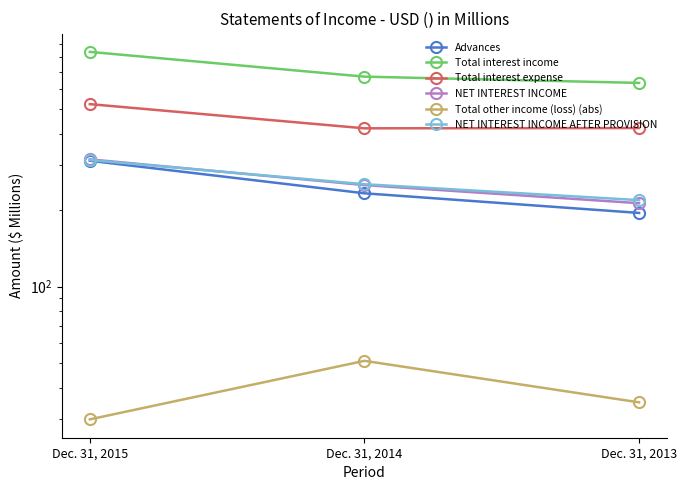

Between Dec. 31, 2013 and Dec. 31, 2014, which is larger?

Dec. 31, 2014